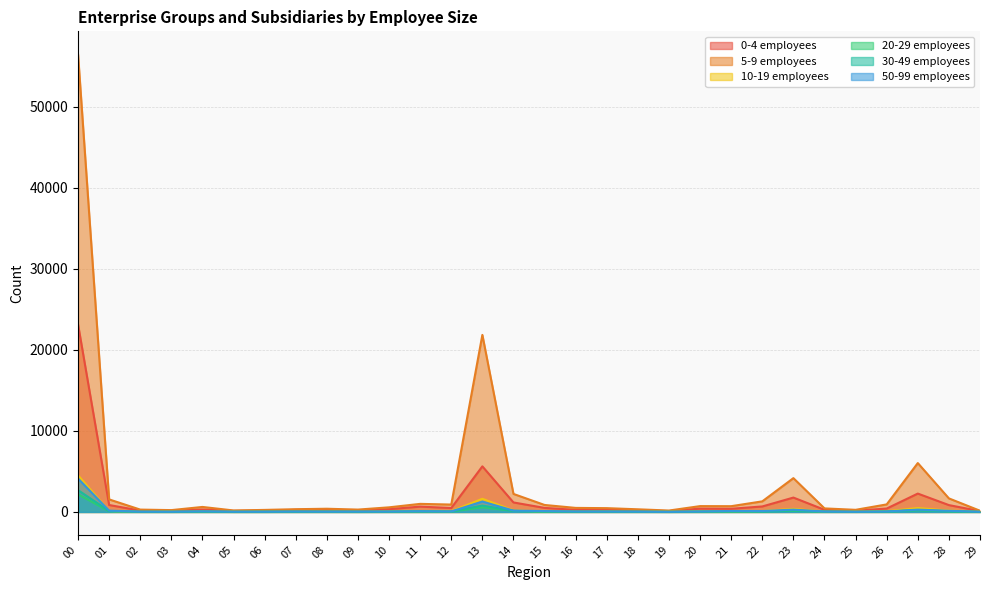

Which series changed the most between 24 and 25?

5-9 employees